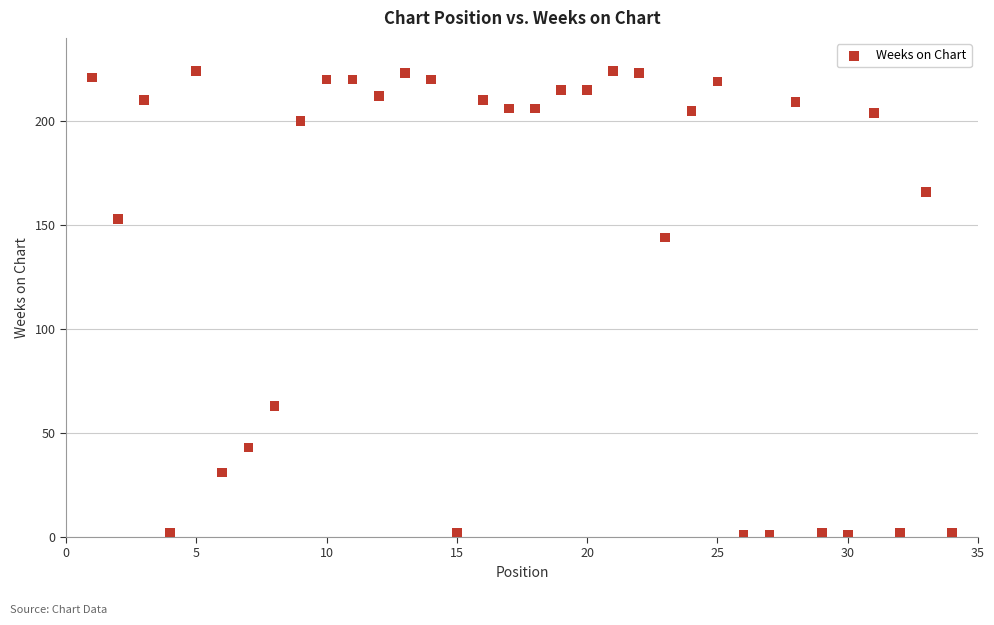

What is the range of X values (max minus min)?

33